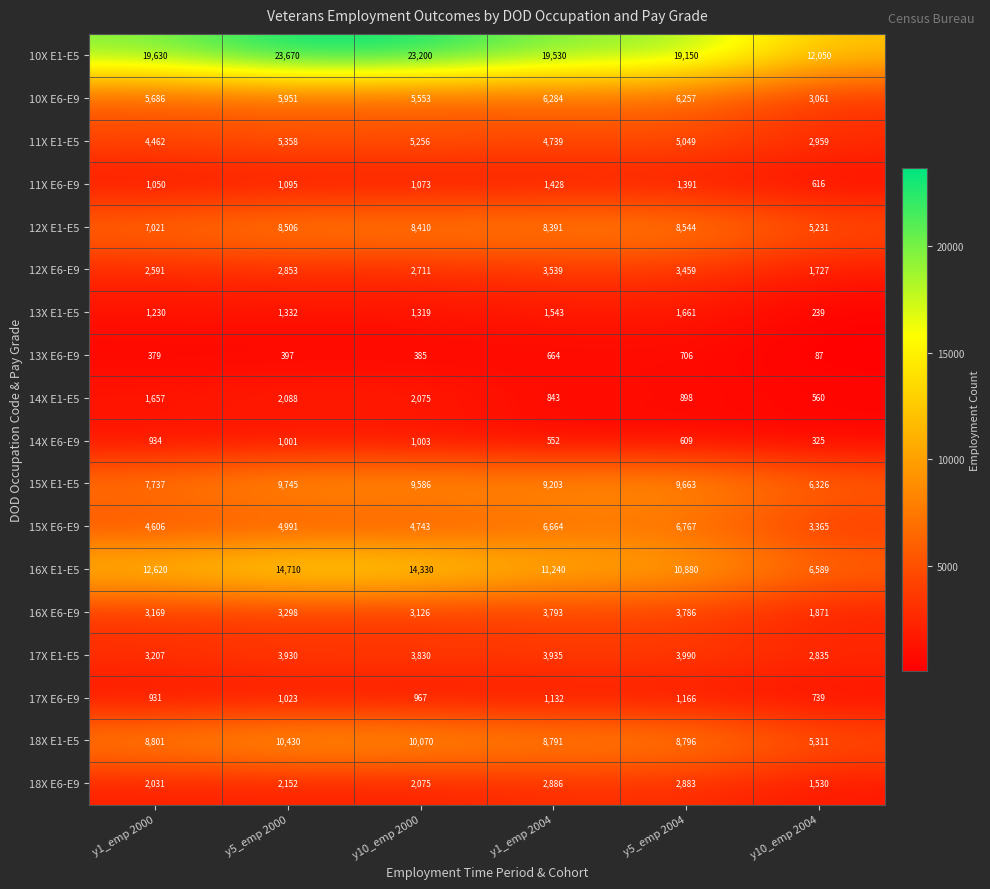

At which label does 12X E1-E5 reach its peak?

y5_emp 2004